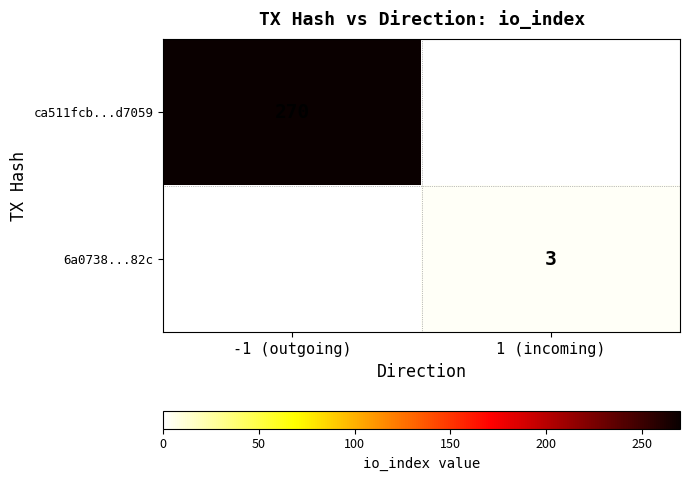

At how many categories does at least one series exceed 178?

1